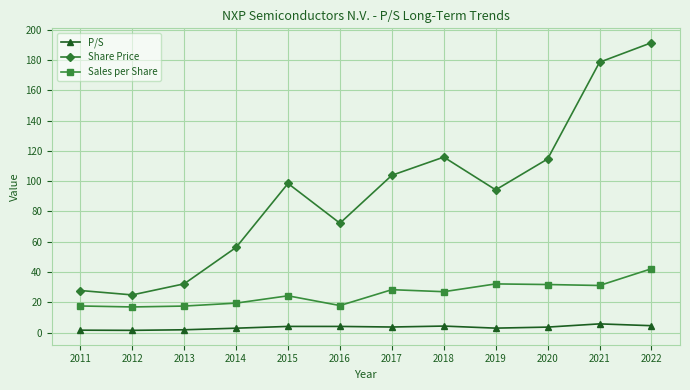

Is this an area chart (filled region under the line)?

No